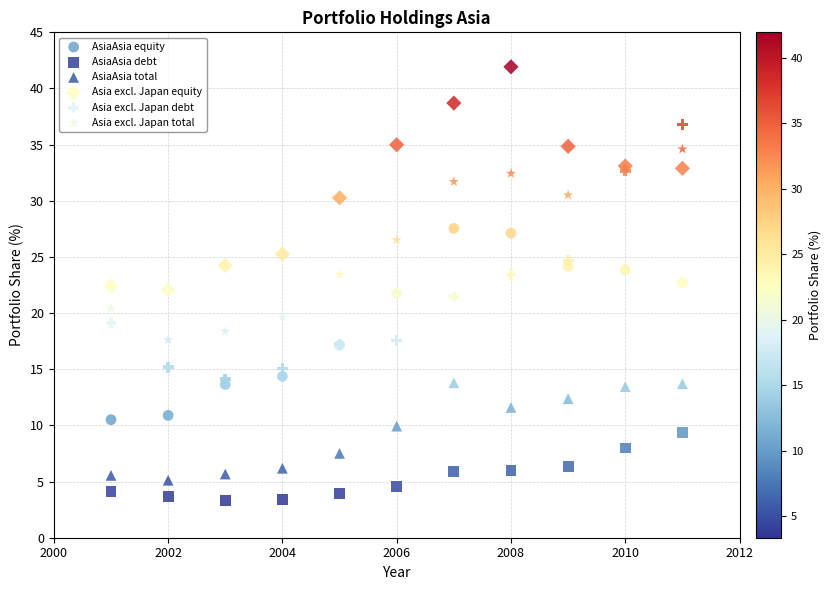

Which series reaches the maximum Y coordinate?

Asia excl. Japan equity